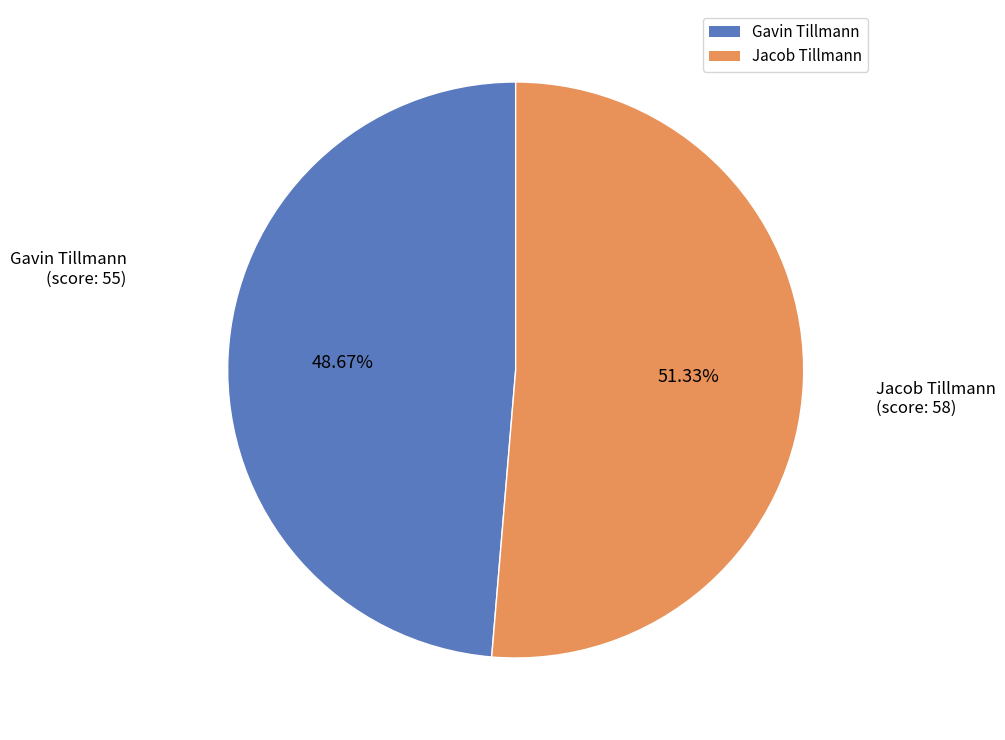

What is the majority slice?

Jacob Tillmann